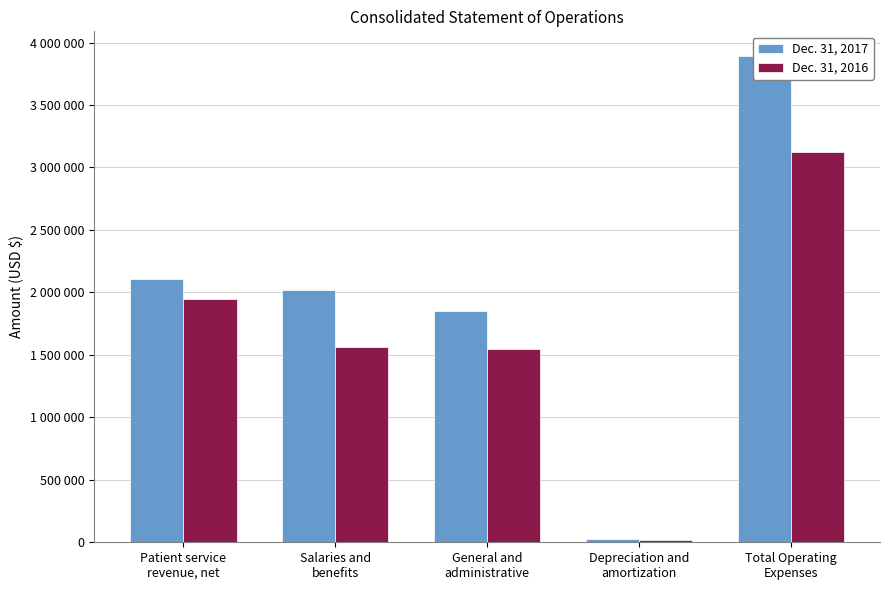

What is the maximum value for Dec. 31, 2017?

3894917